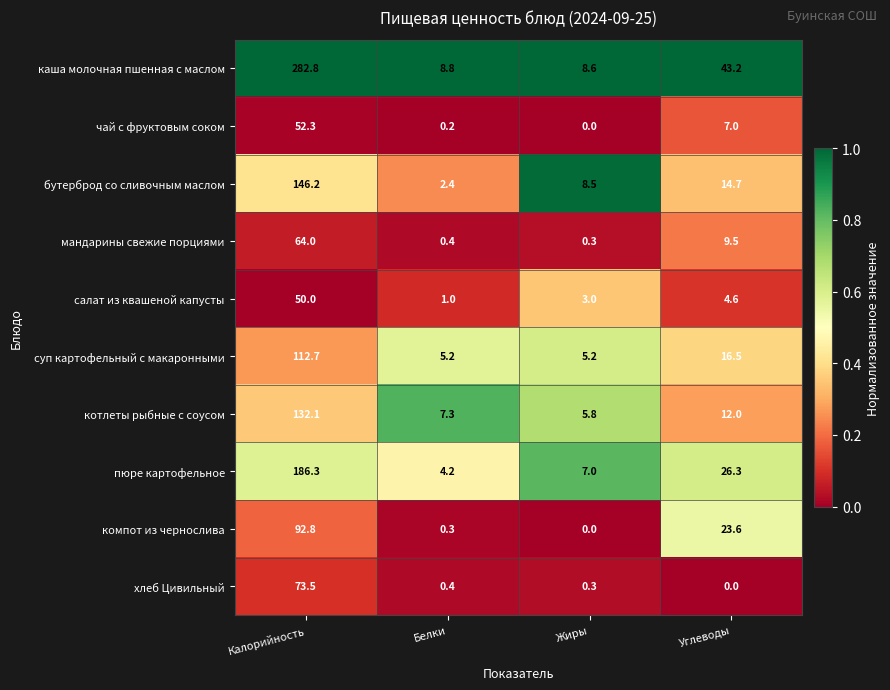

What is the average value of the котлеты рыбные с соусом series?

39.3